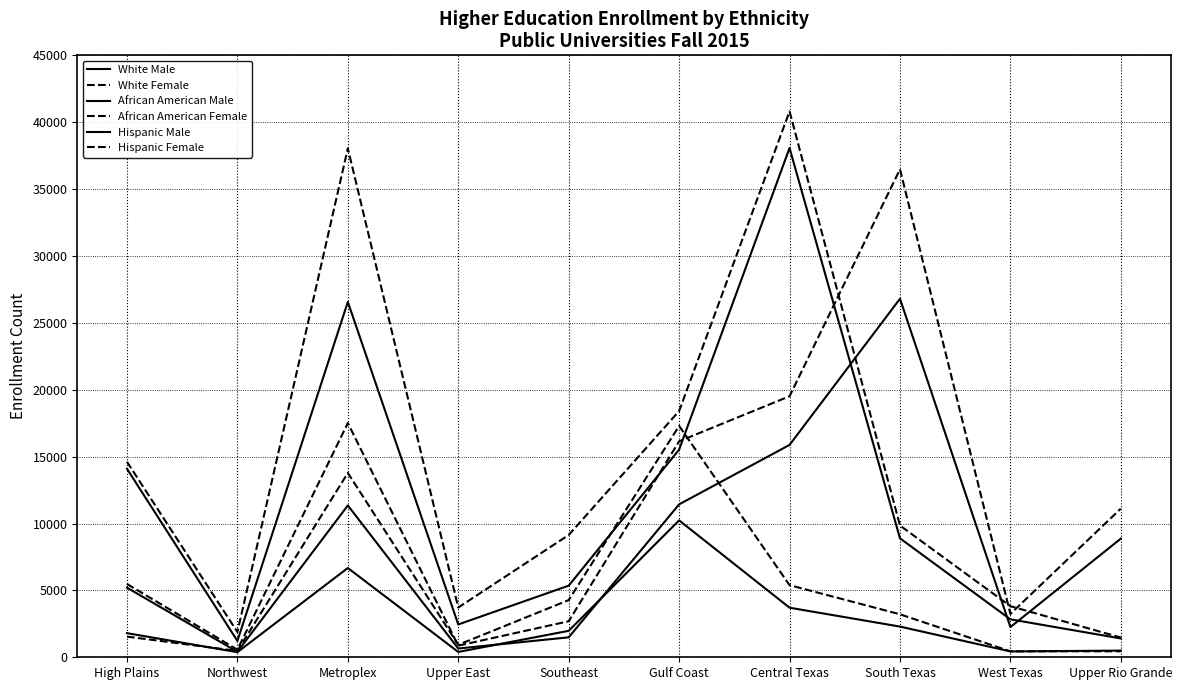

True or false: Hispanic Male and White Male intersect in this chart.

True